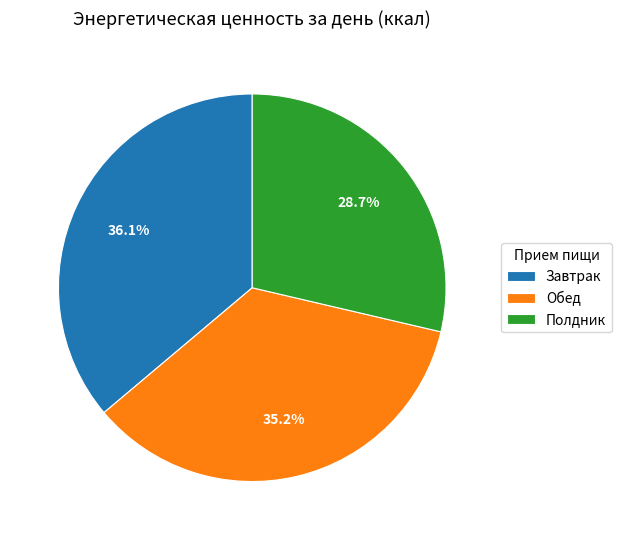

To the nearest percent, what is the difference between the largest and smallest slice percentages?

7%